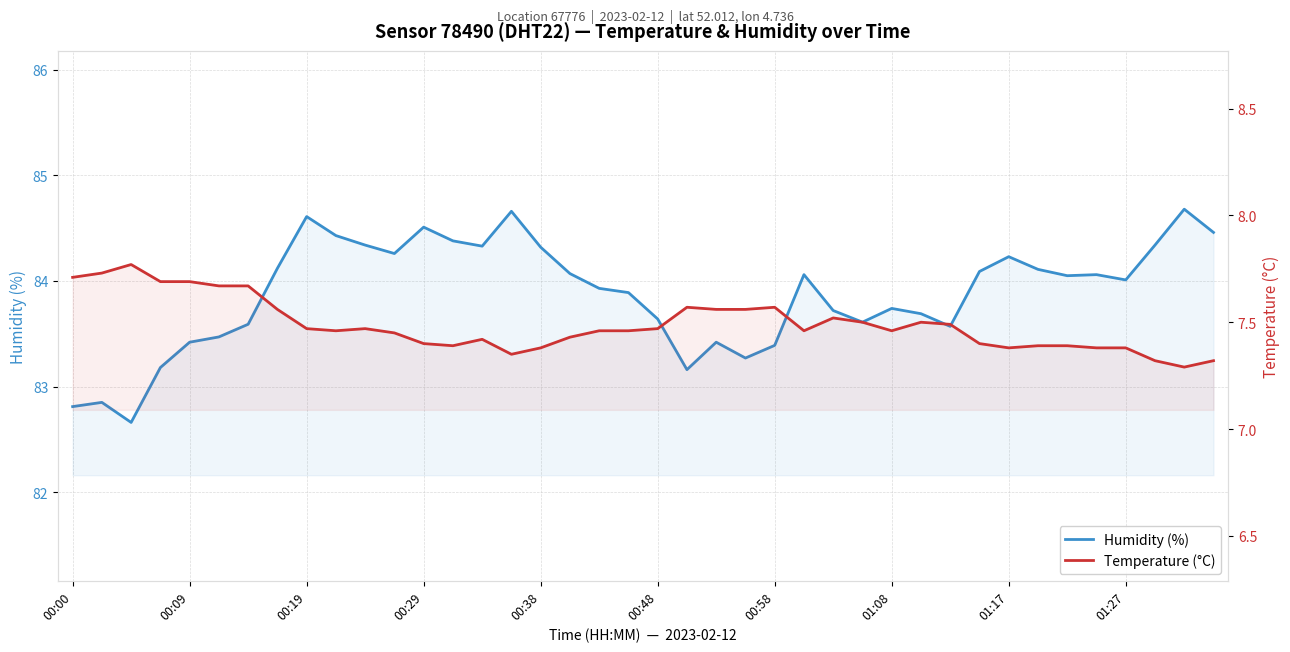

What is the average value of the Humidity (%) series?

83.9